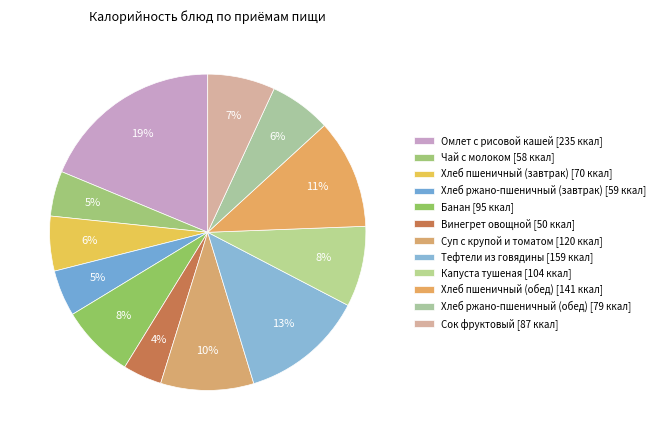

How many segments does this pie chart have?

12